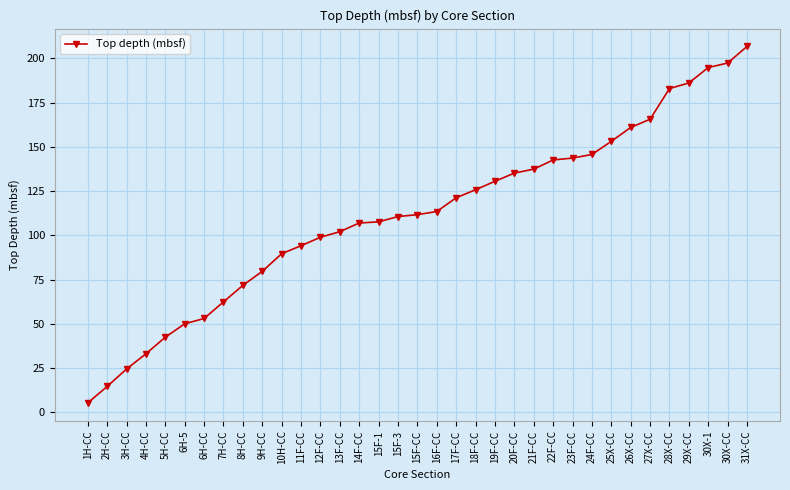

How many data points does each series have?

35